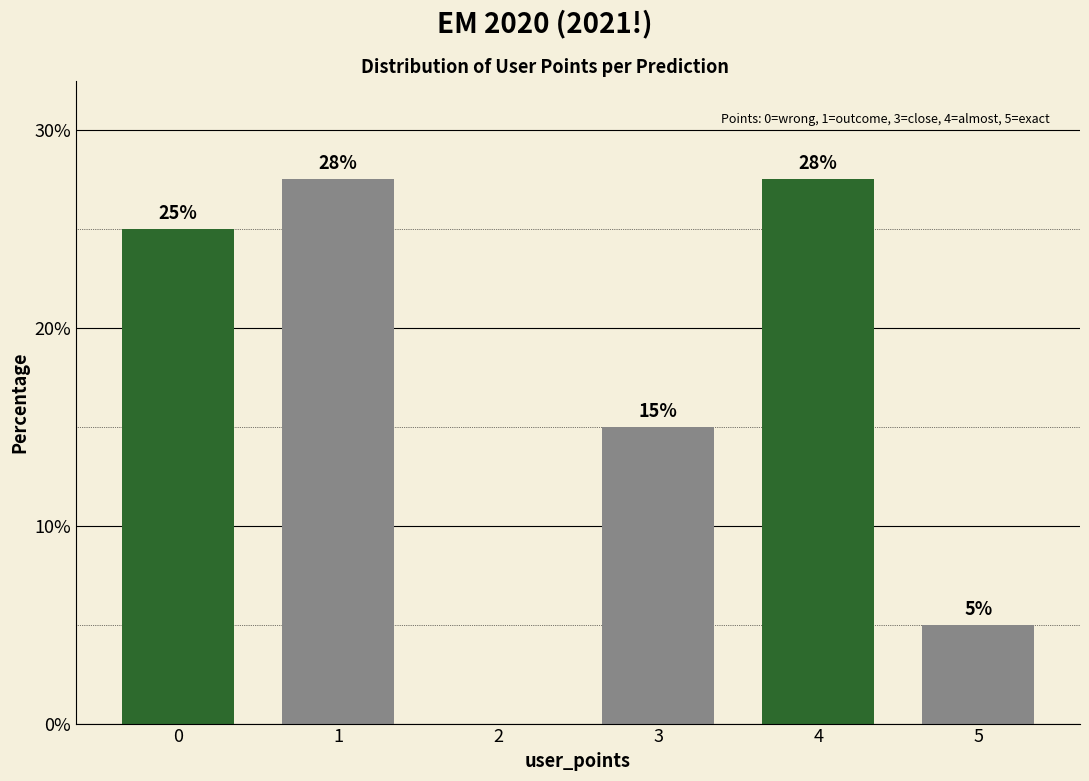

Where is the data nearest to the value 13?

3